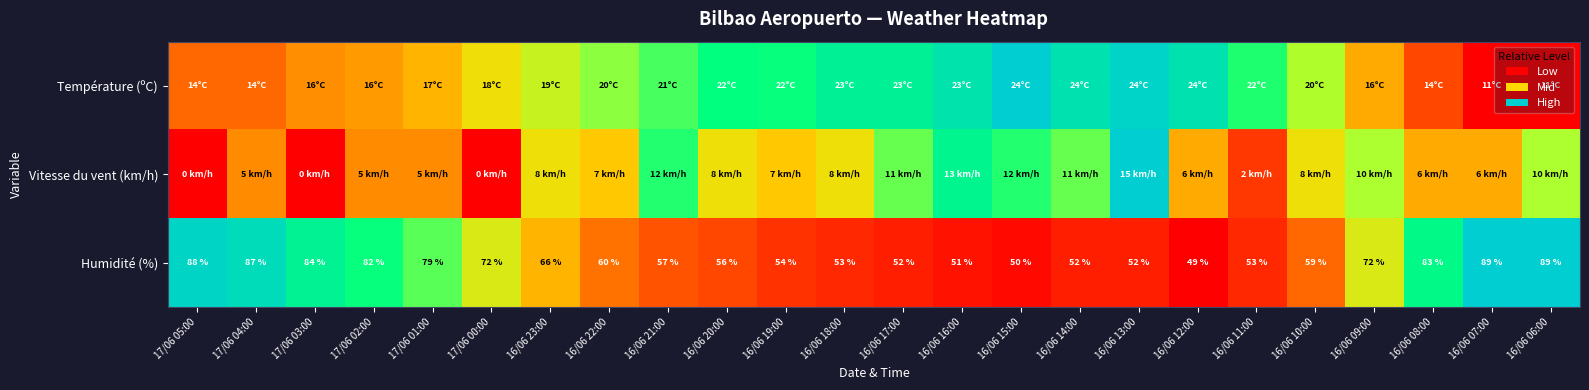

Between 17/06 01:00 and 16/06 12:00, which series saw the biggest shift?

Humidité (%)